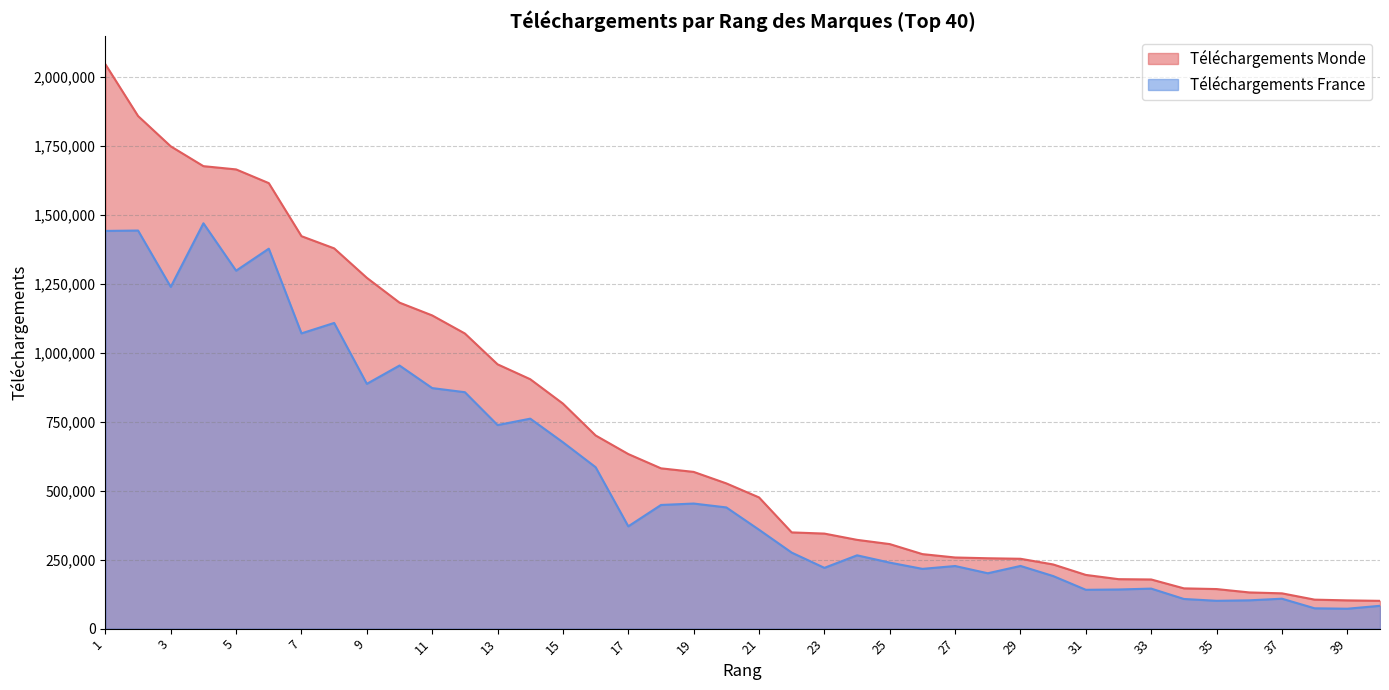

True or false: Téléchargements France and Téléchargements Monde intersect in this chart.

False